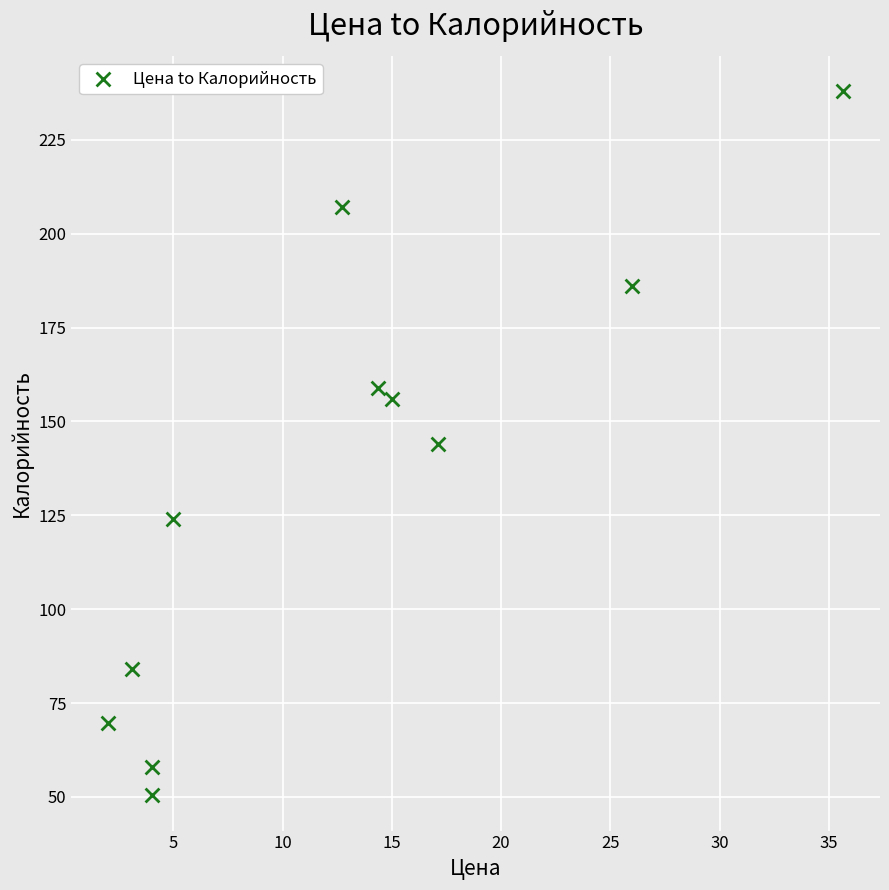

What is the average Y value?

134.2